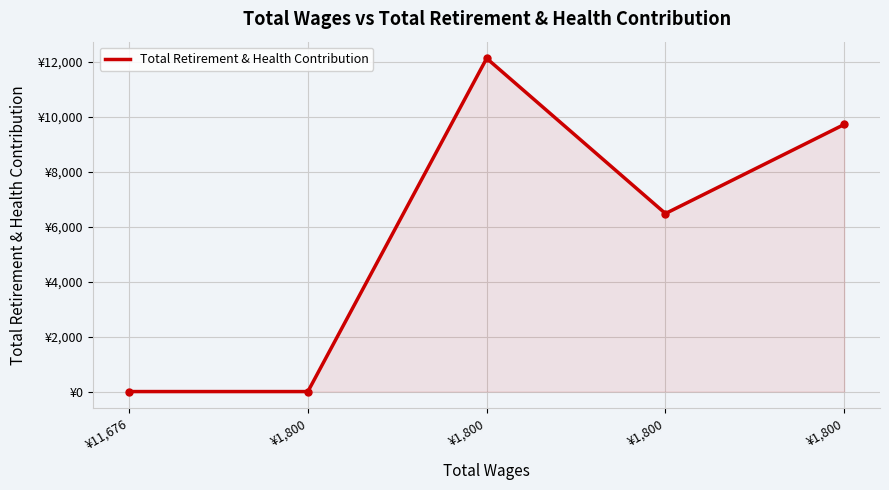

Rank the categories by value from lowest to highest.

¥11,676, ¥1,800, ¥1,800, ¥1,800, ¥1,800